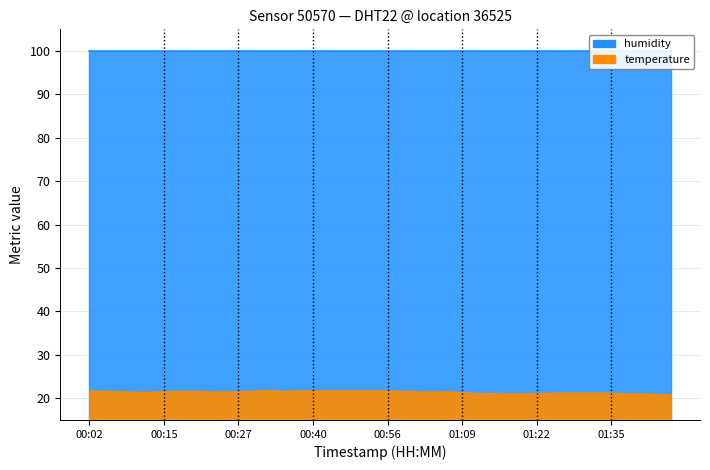

Rank the categories by value from highest to lowest.

00:32, 00:02, 00:37, 00:40, 00:43, 00:45, 00:48, 00:53, 00:56, 00:04, 00:17, 00:20, 00:30, 00:35, 00:59, 00:07, 00:15, 00:22, 00:27, 01:01, 01:06, 00:09, 00:12, 00:25, 01:04, 01:09, 01:25, 01:27, 01:30, 01:32, 01:35, 01:11, 01:14, 01:22, 01:16, 01:19, 01:37, 01:40, 01:43, 01:45